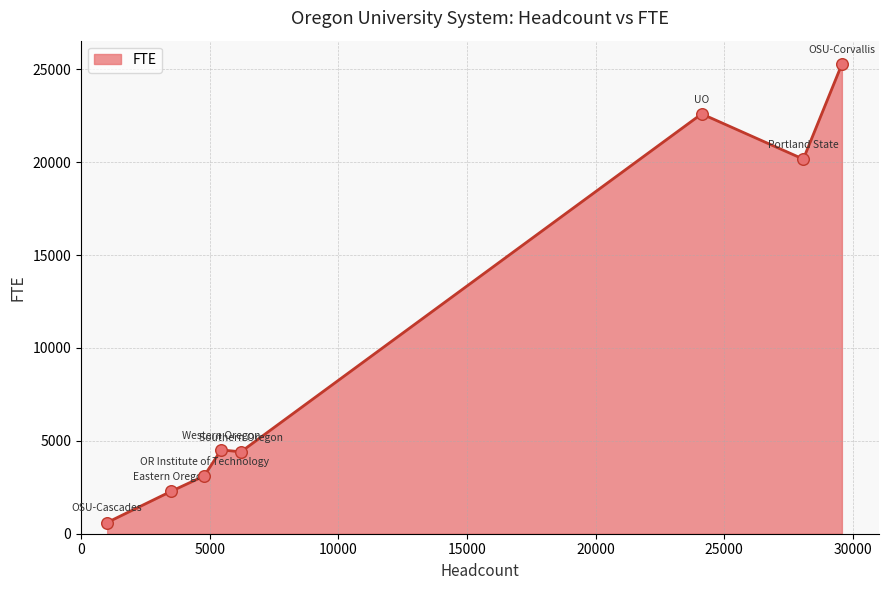

True or false: there are more than 0 points higher than both neighbors.

True